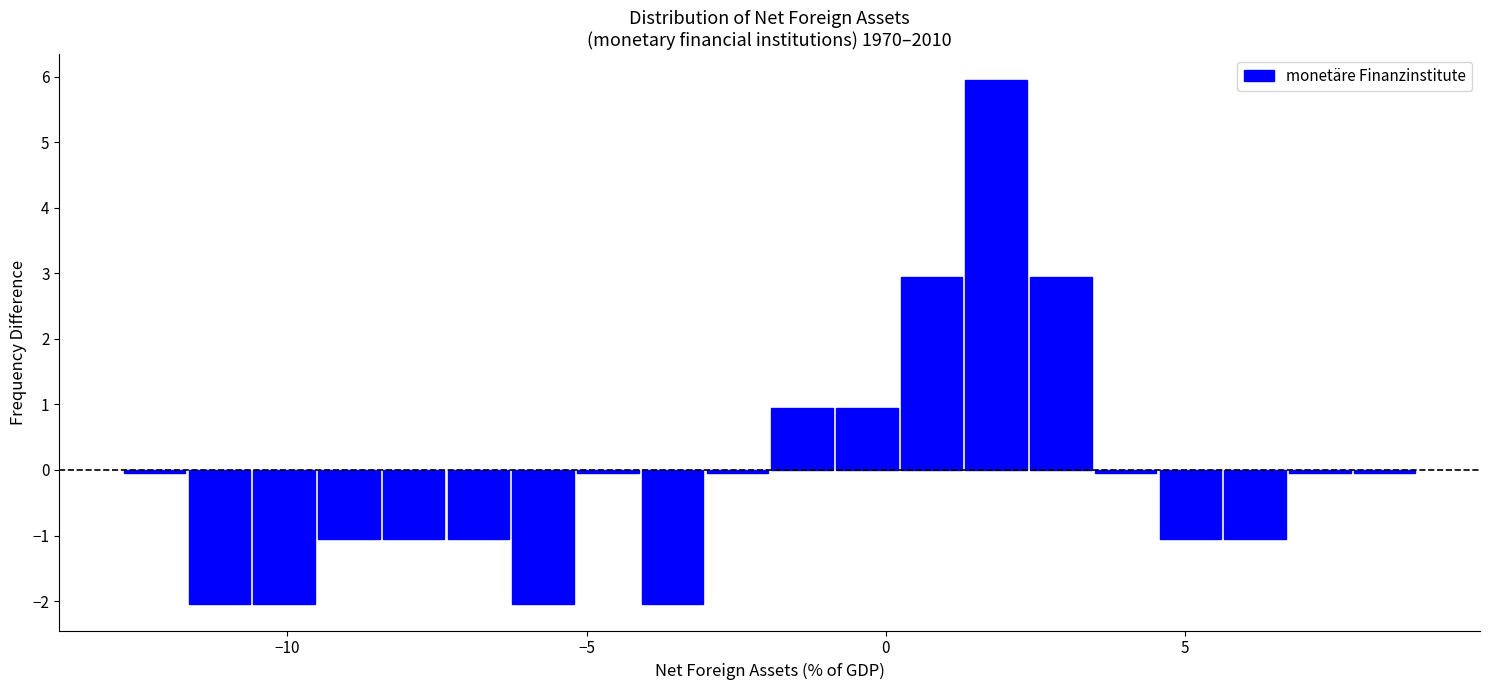

Read against the x-axis, roughly where is the centre of the tallest bar?

2.0